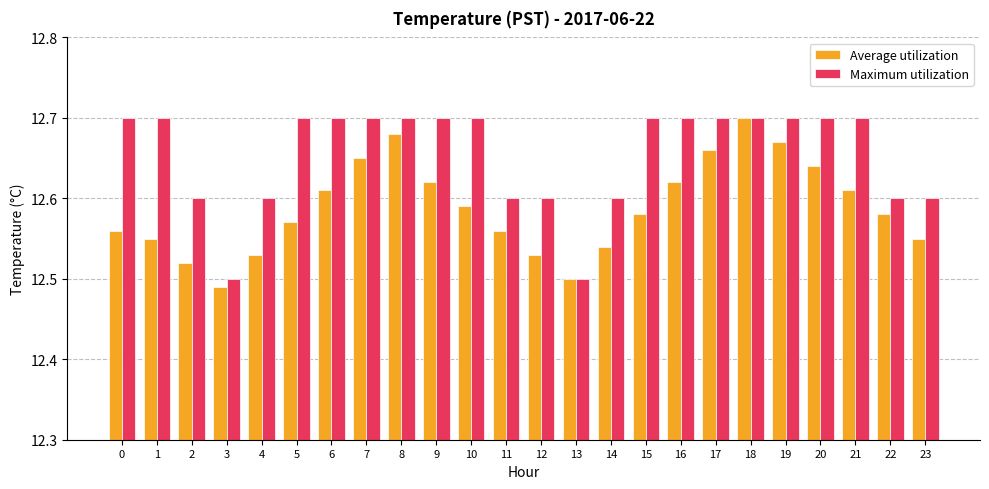

What is the sum of the Average utilization values at 18 and 7?

25.4